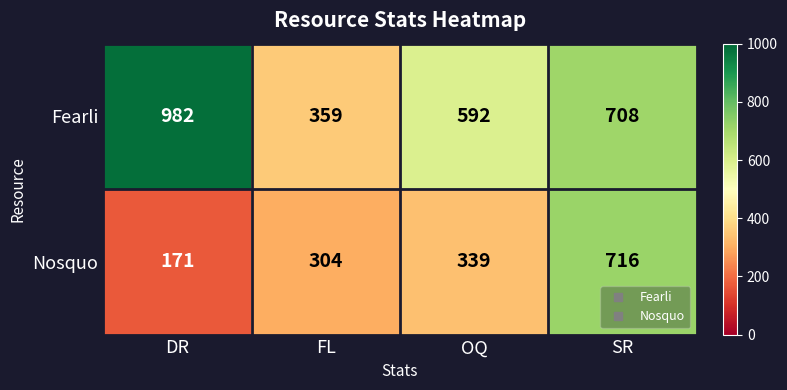

Which label corresponds to the smallest value in the chart?

DR